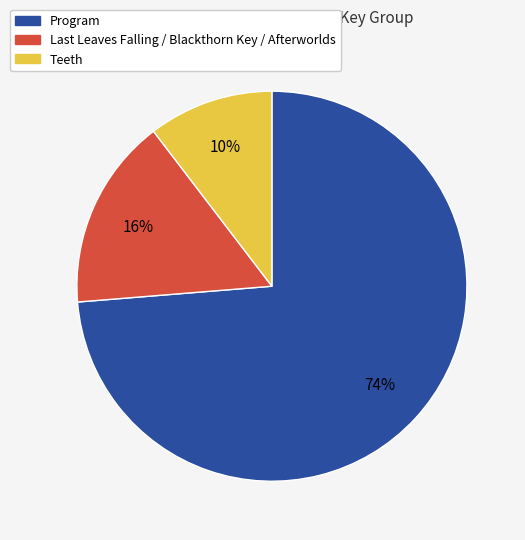

To the nearest percent, what is the average slice percentage?

33%